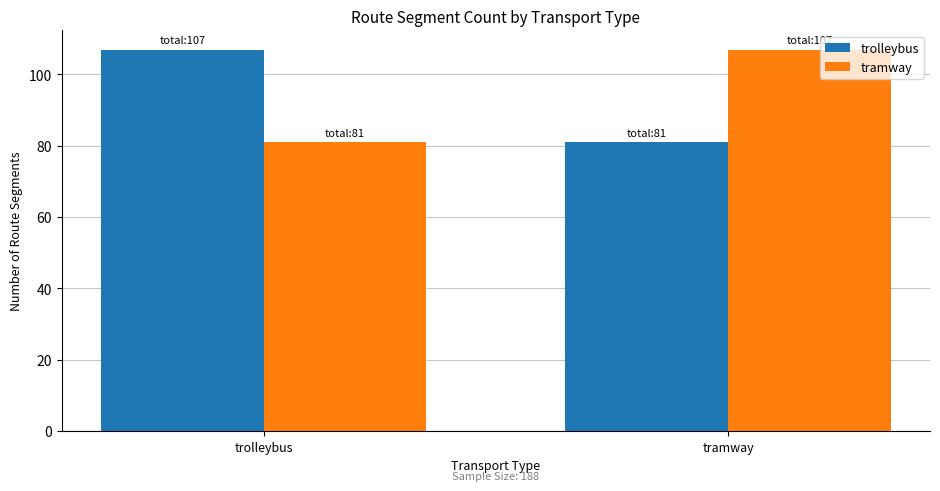

How many values in the tramway series are below 107?

1